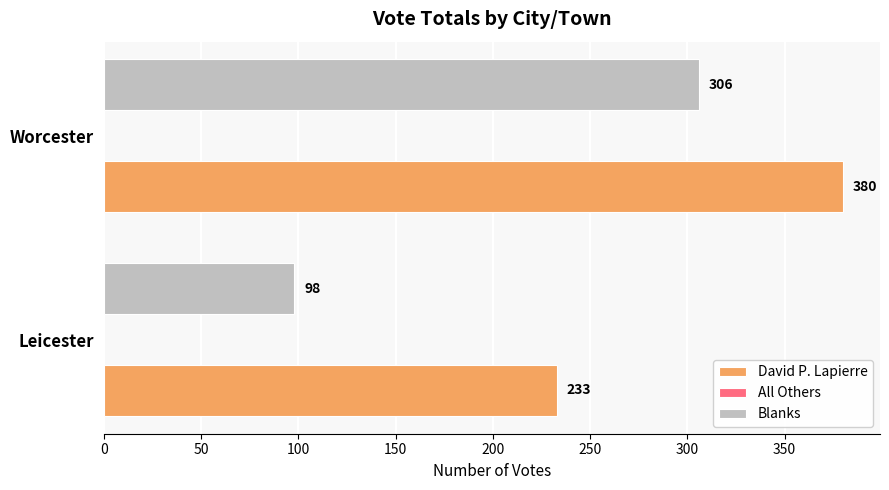

List the series in order of their peak value, lowest first.

Blanks, David P. Lapierre